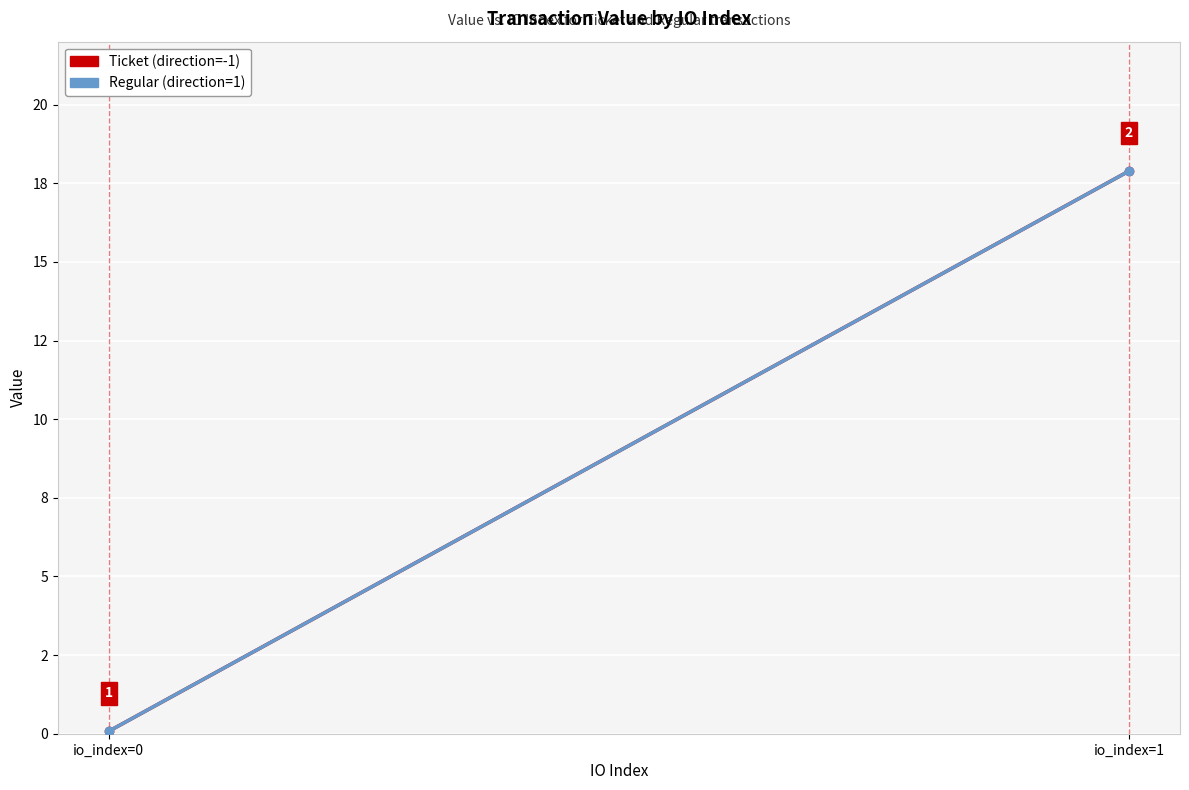

How many values in the Ticket (direction=-1) series exceed 17?

1